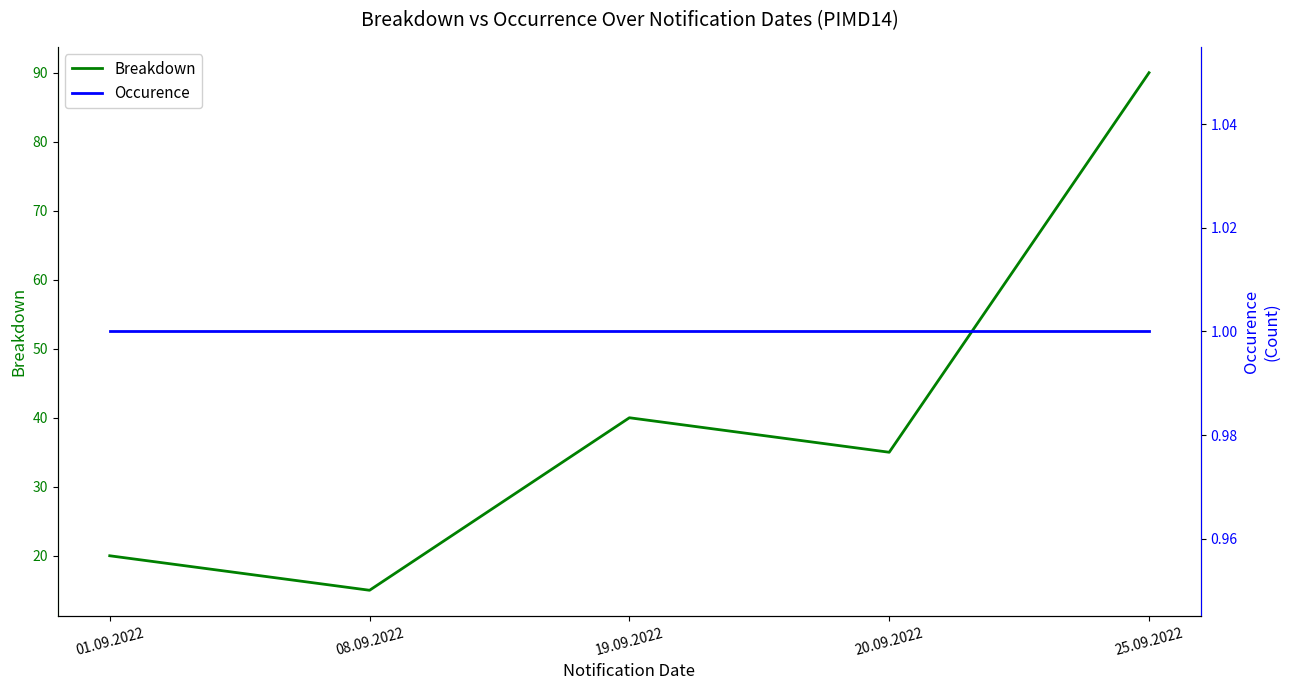

What are all the series names shown in the legend?

Breakdown, Occurence